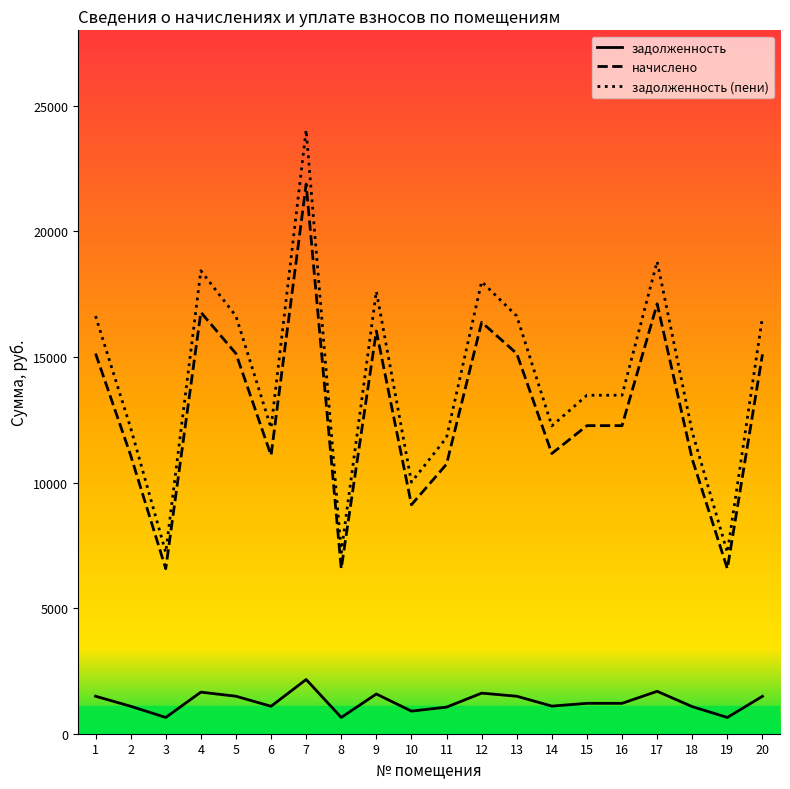

What is the average value of the начислено series?

12850.4